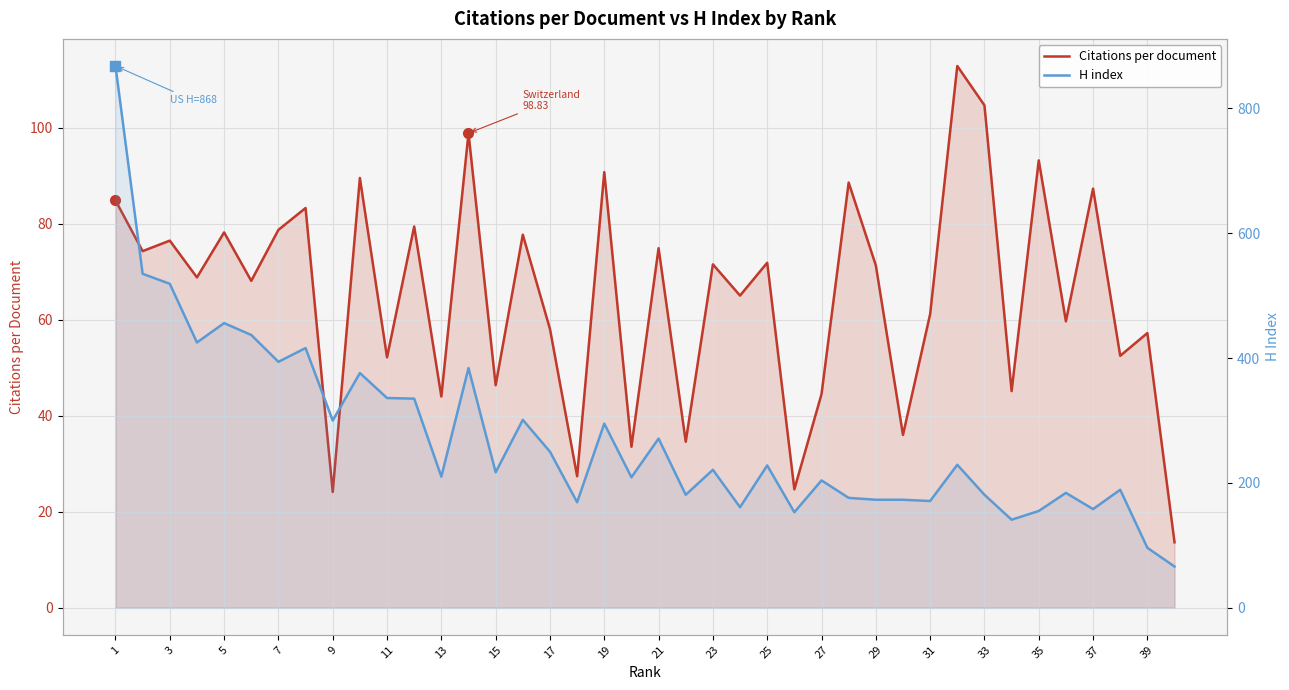

Which has a higher value, 33 or 3?

33